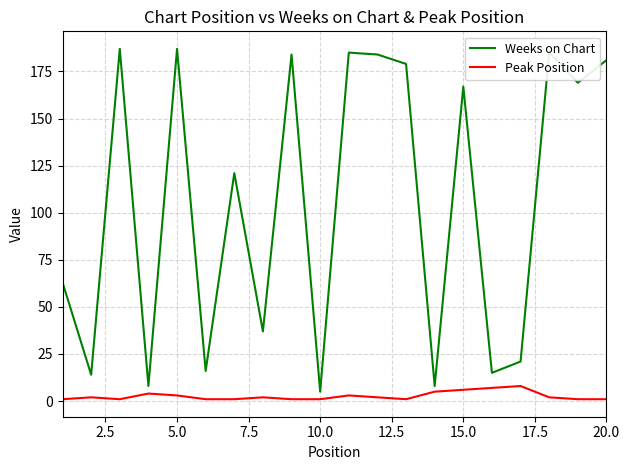

What is the difference between the maximum and minimum values in the Weeks on Chart series?

182